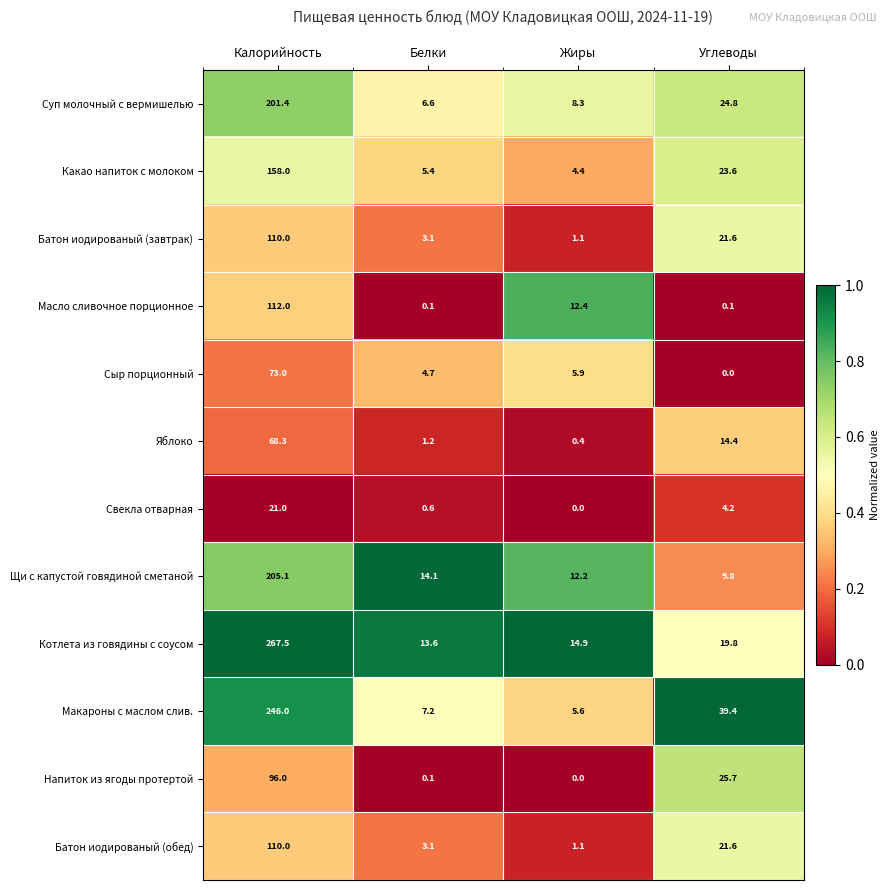

At which category is the sum across all series the highest?

Калорийность